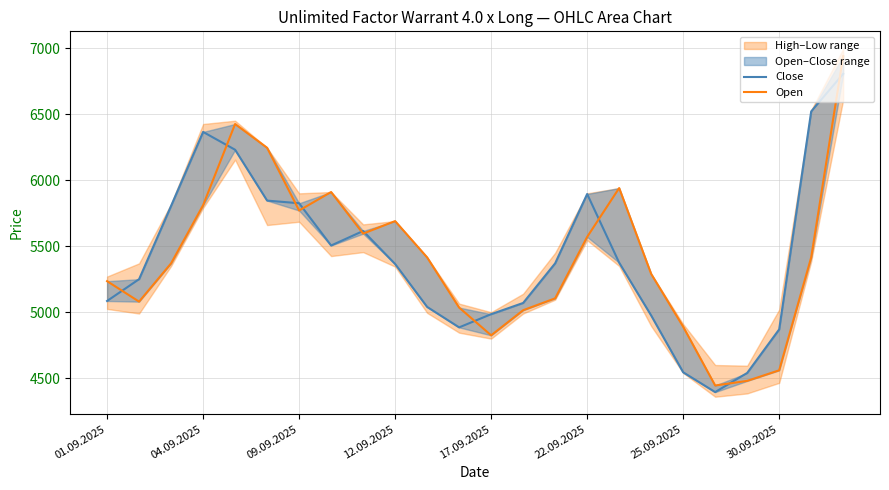

What is the value of the Open point at the 3rd from the left?

5370